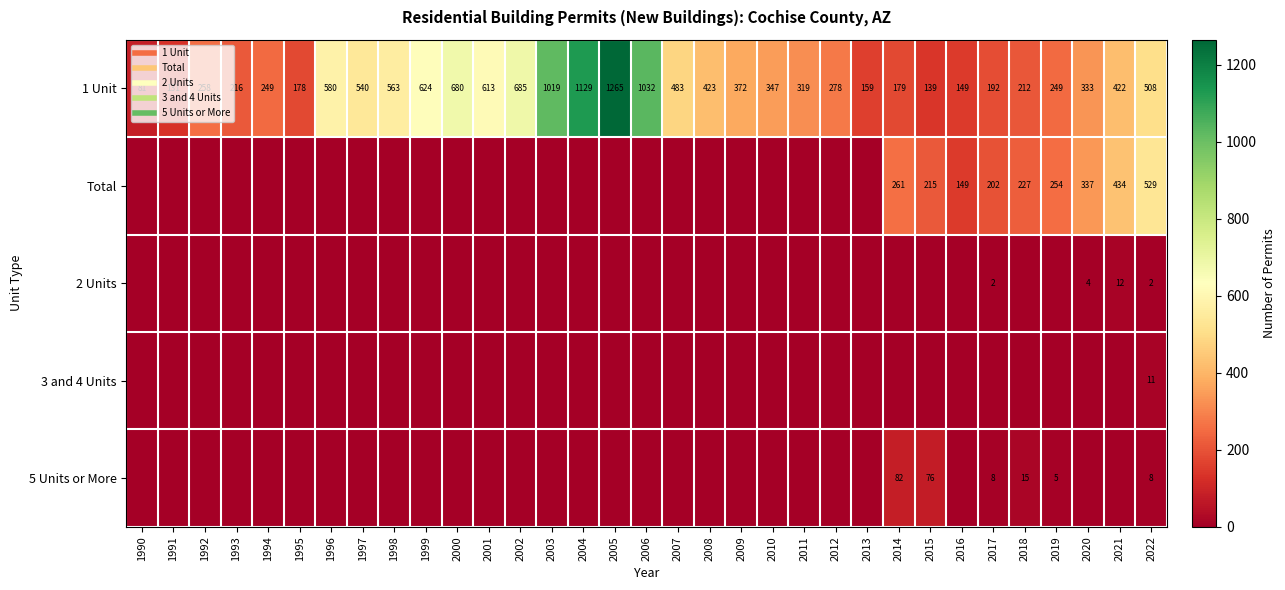

What is the total value across all series at 2006?

1032